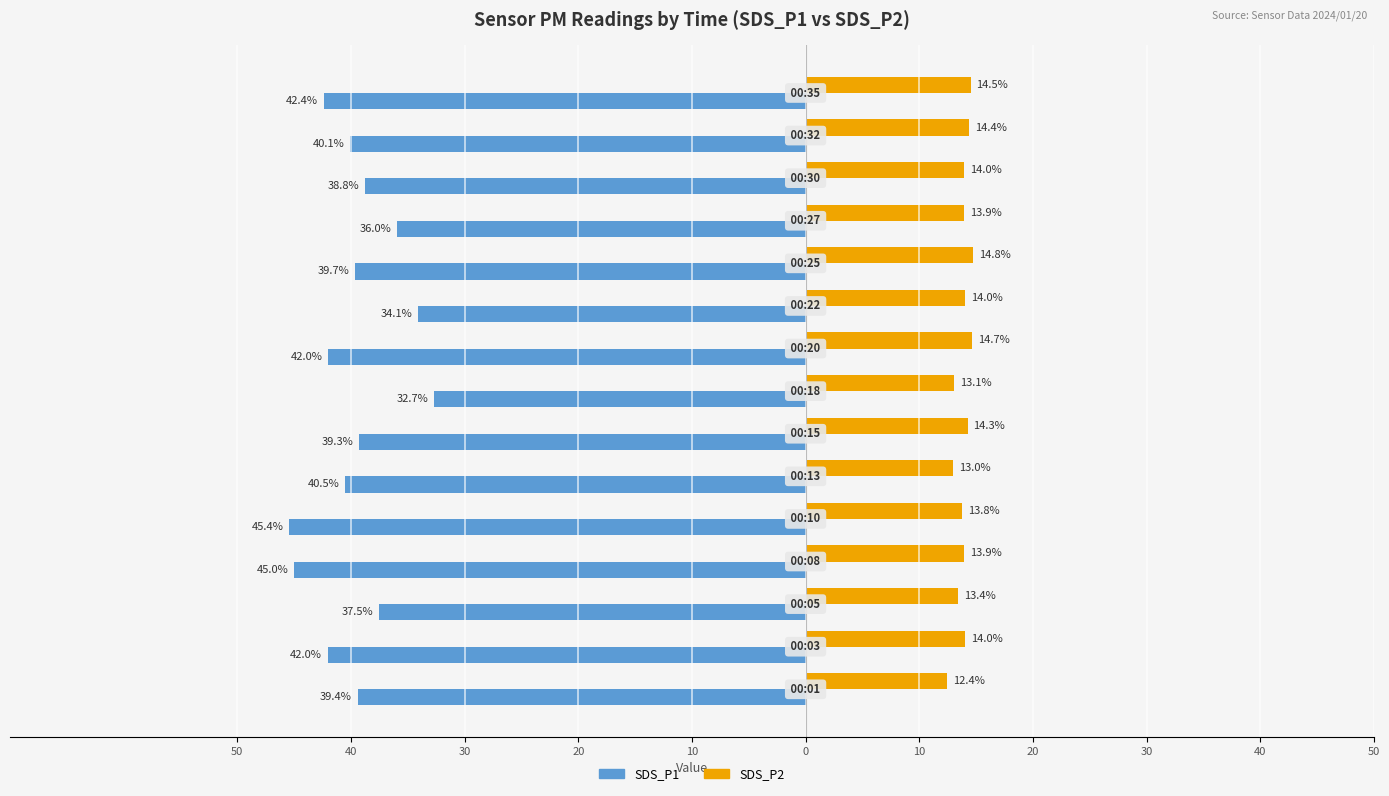

What are all the series names shown in the legend?

SDS_P1, SDS_P2